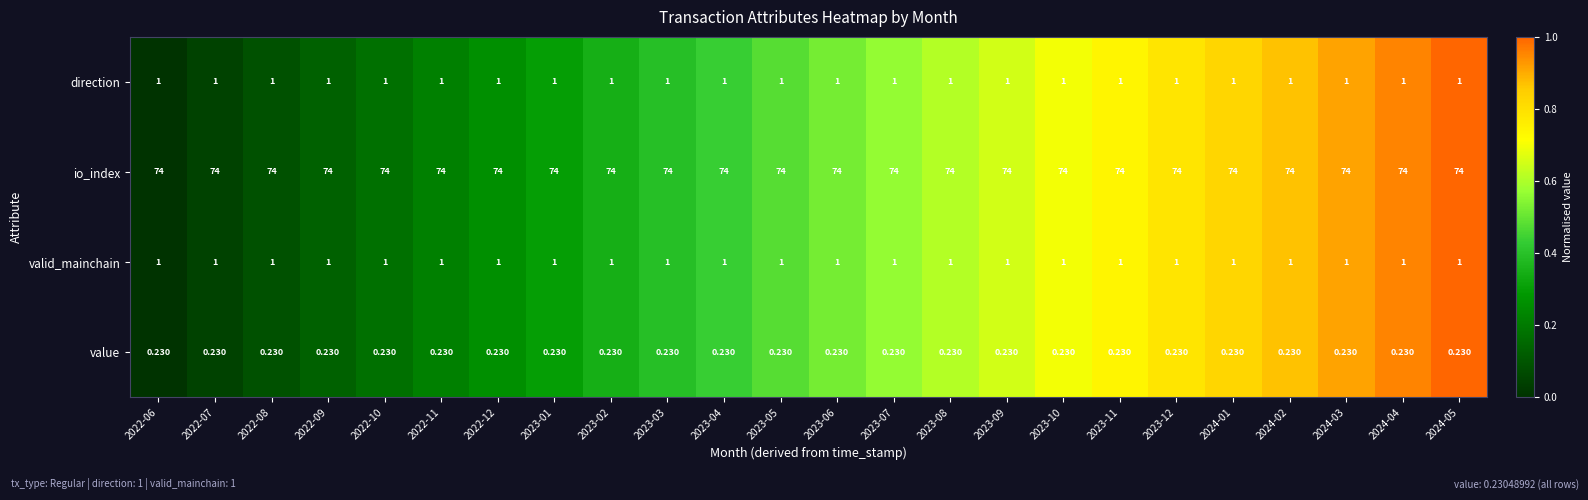

What is the greatest value displayed?

74.0